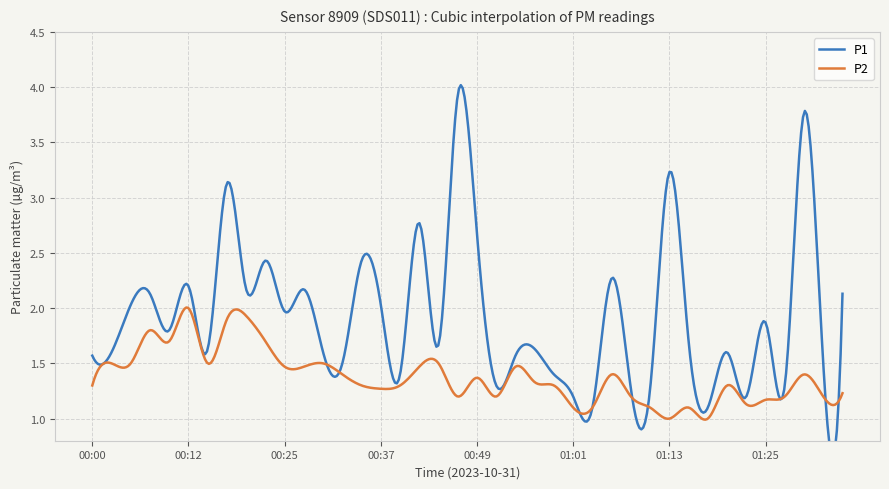

Reading left to right, extract all data points from this chart.

P1: 1.6	1.6	2.0	2.1	1.8	2.2	1.6	3.1	2.2	2.4	2.0	2.2	1.6	1.5	2.4	2.0	1.4	2.8	1.7	3.9	2.7	1.3	1.6	1.6	1.4	1.2	1.1	2.3	1.3	1.3	3.2	1.7	1.1	1.6	1.2	1.9	1.3	3.8	1.5	2.1
P2: 1.3	1.5	1.5	1.8	1.7	2.0	1.5	1.9	1.9	1.7	1.5	1.5	1.5	1.4	1.3	1.3	1.3	1.5	1.5	1.2	1.4	1.2	1.5	1.3	1.3	1.1	1.1	1.4	1.2	1.1	1.0	1.1	1.0	1.3	1.1	1.2	1.2	1.4	1.2	1.2